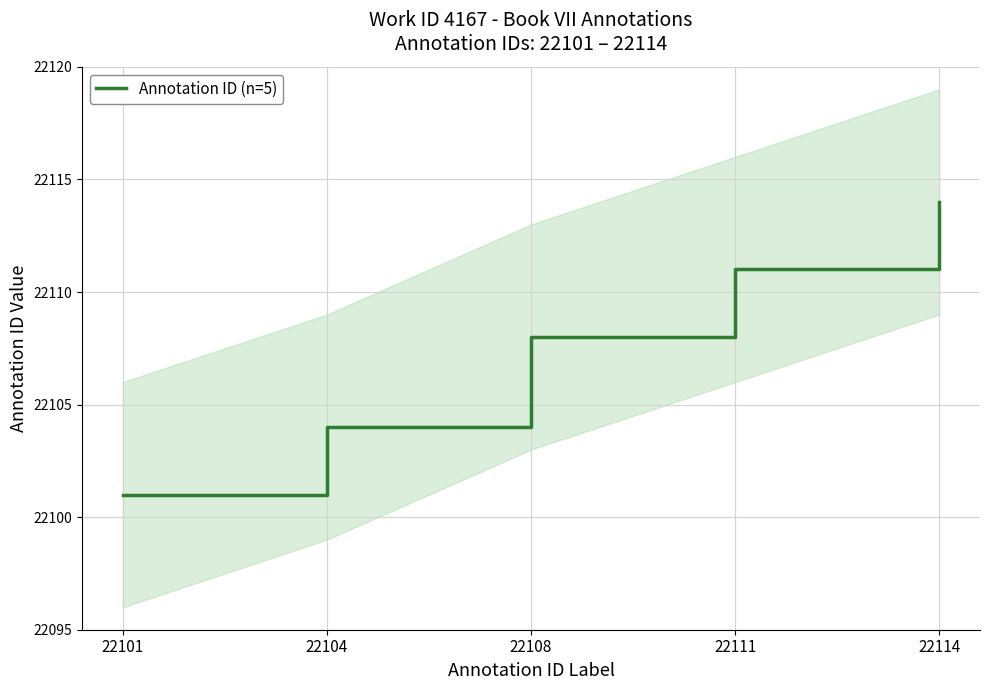

Reading left to right, list all the values displayed in this chart.

22101	22104	22108	22111	22114